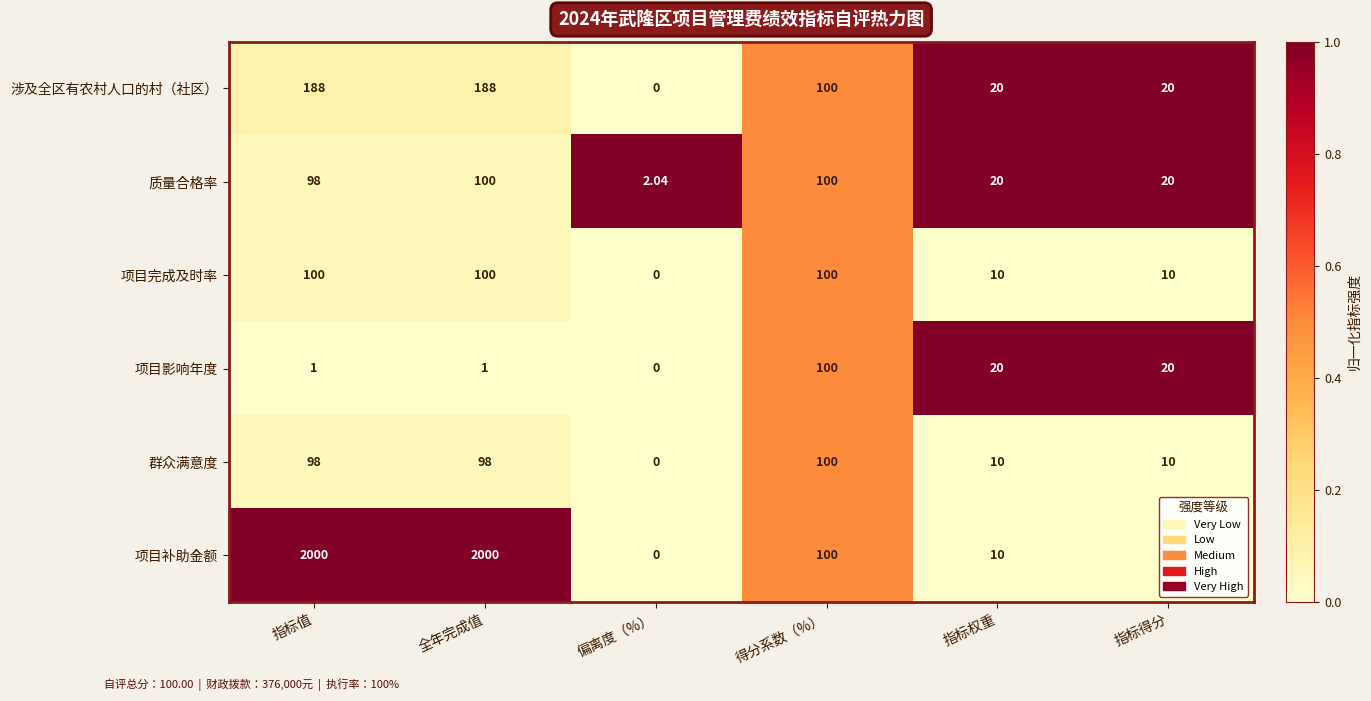

Which category has the lowest value in the 项目补助金额 series?

偏离度（%）